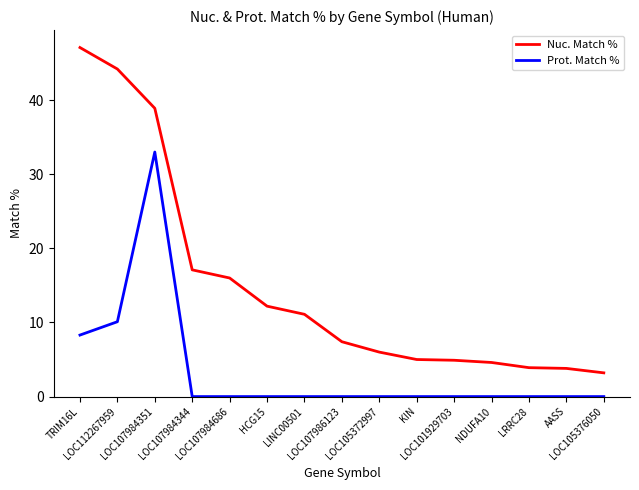

How many categories are shown in the chart?

15